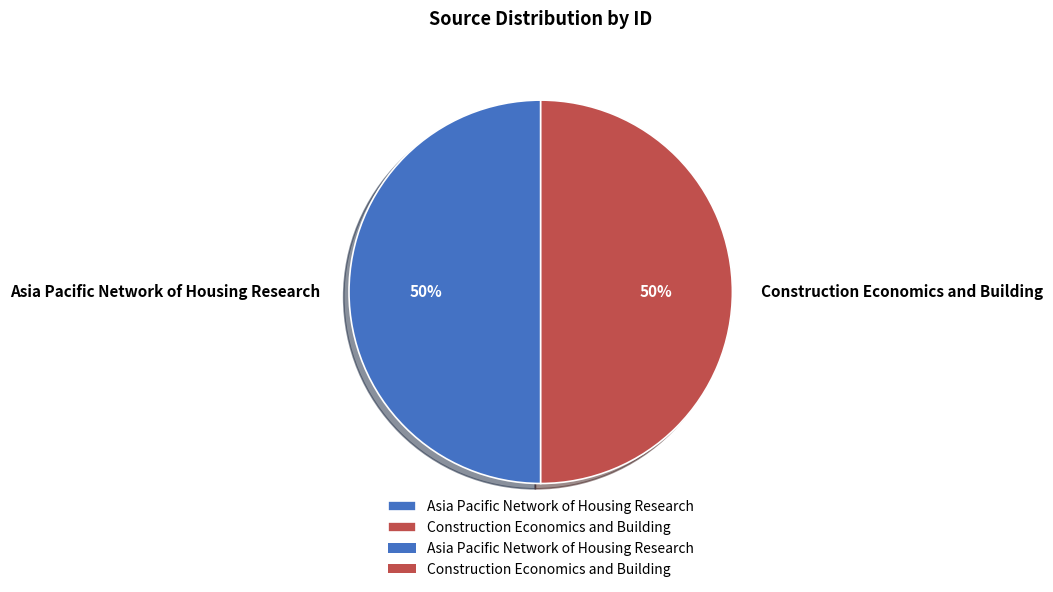

How many segments does this pie chart have?

2